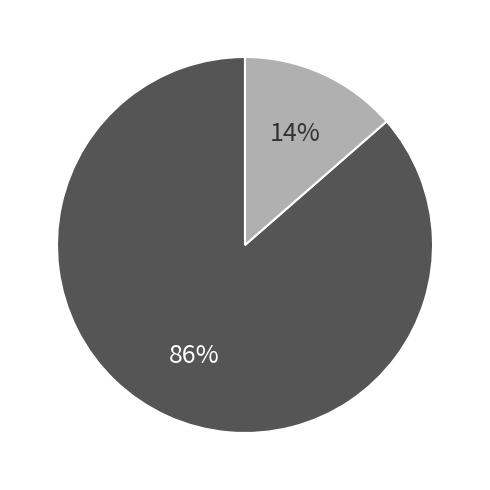

Is there a majority slice in this chart?

Yes